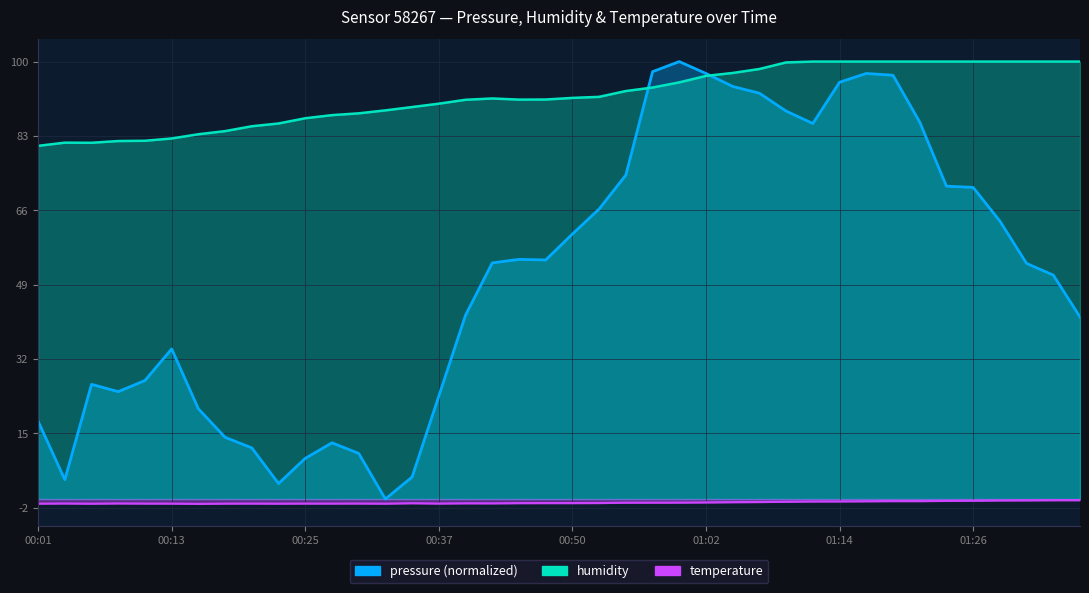

What is the difference between the maximum and second lowest values in the temperature series?

0.8